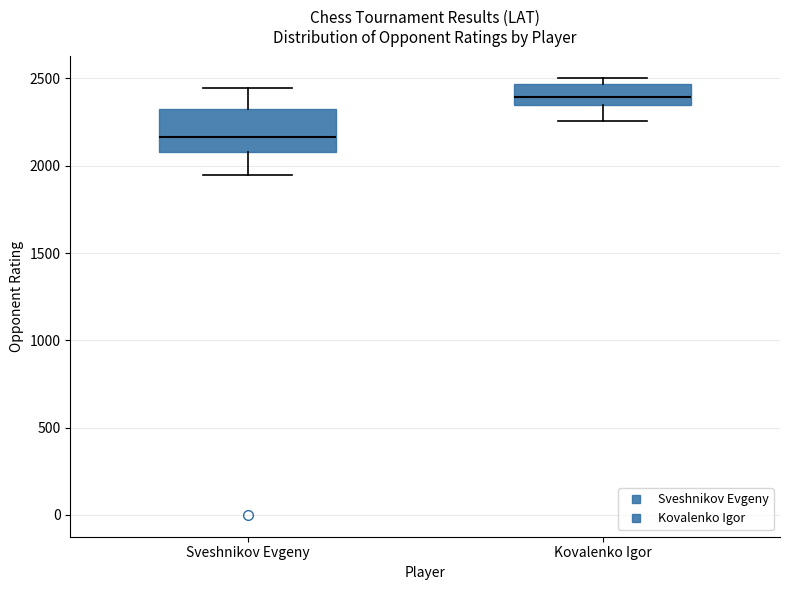

Reading left to right, transcribe this box plot: for each box, give where its median line is, the range the box spans, and where its two whiskers end, as read against the y-axis. The values are not printed on the chart, so give them approximately, as read against the axis.

Sveshnikov Evgeny: median 2150, box 2100 to 2300, whiskers 1950 to 2450
Kovalenko Igor: median 2400, box 2350 to 2450, whiskers 2250 to 2500